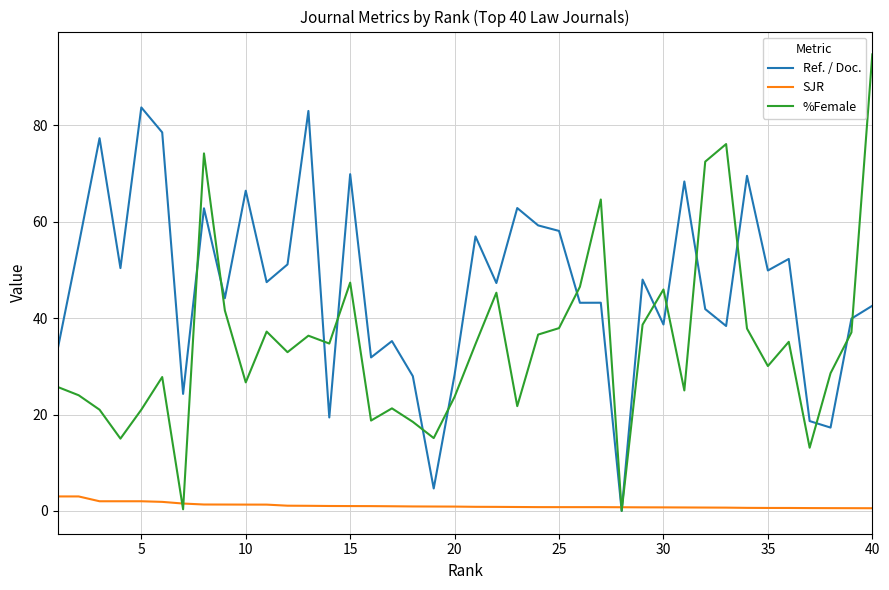

What is the greatest value displayed?

94.7